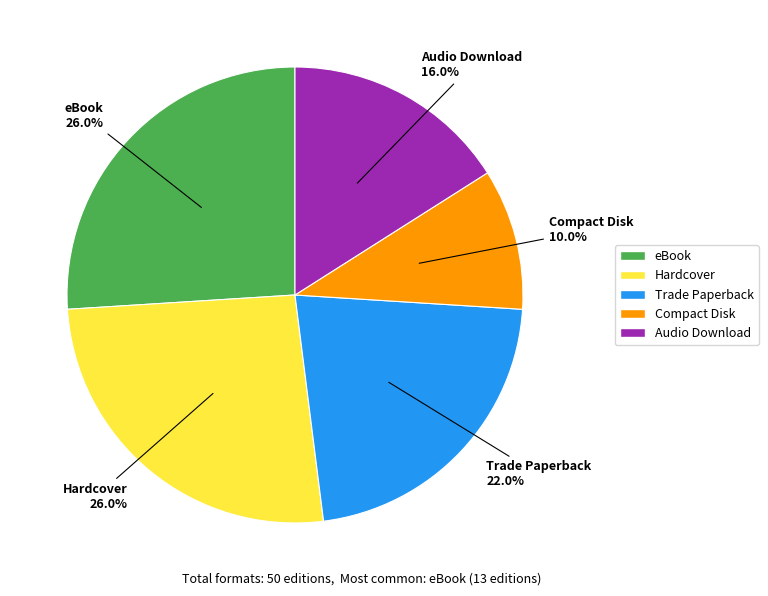

How many segments does this pie chart have?

5